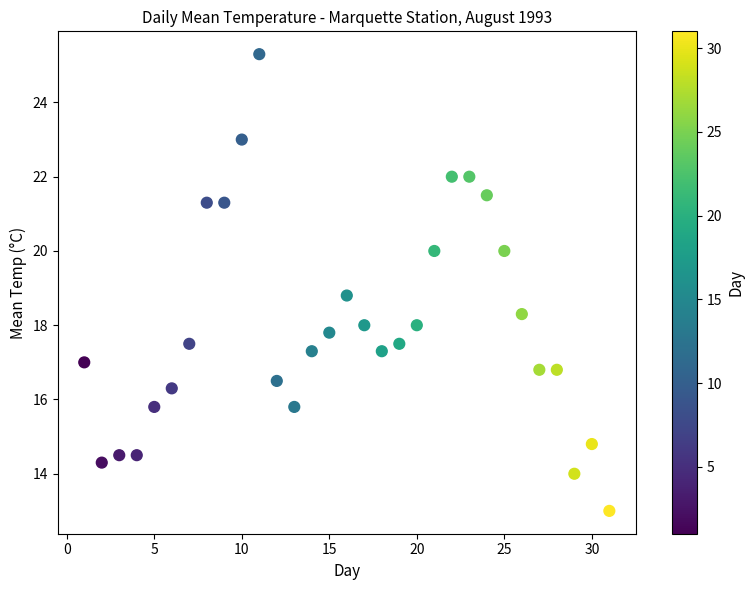

What is the range of Y values (max minus min)?

12.3